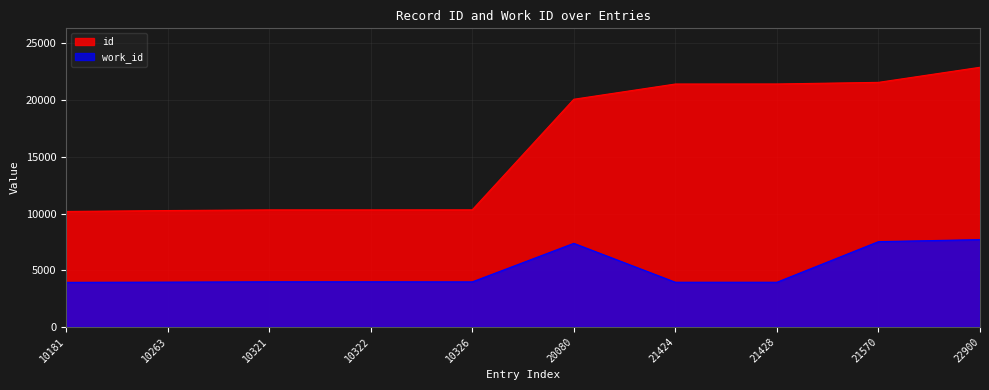

Does the chart display data point markers on the line(s)?

No